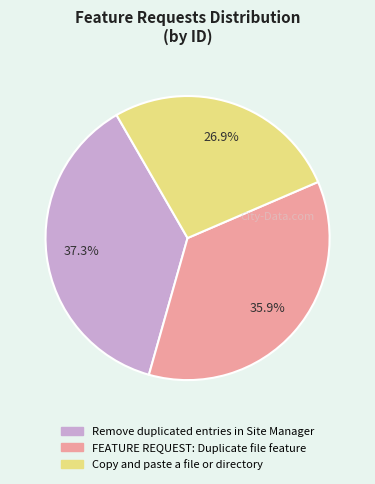

What is the ratio of the value at FEATURE REQUEST: Duplicate file feature to the value at Copy and paste a file or directory?

1.3